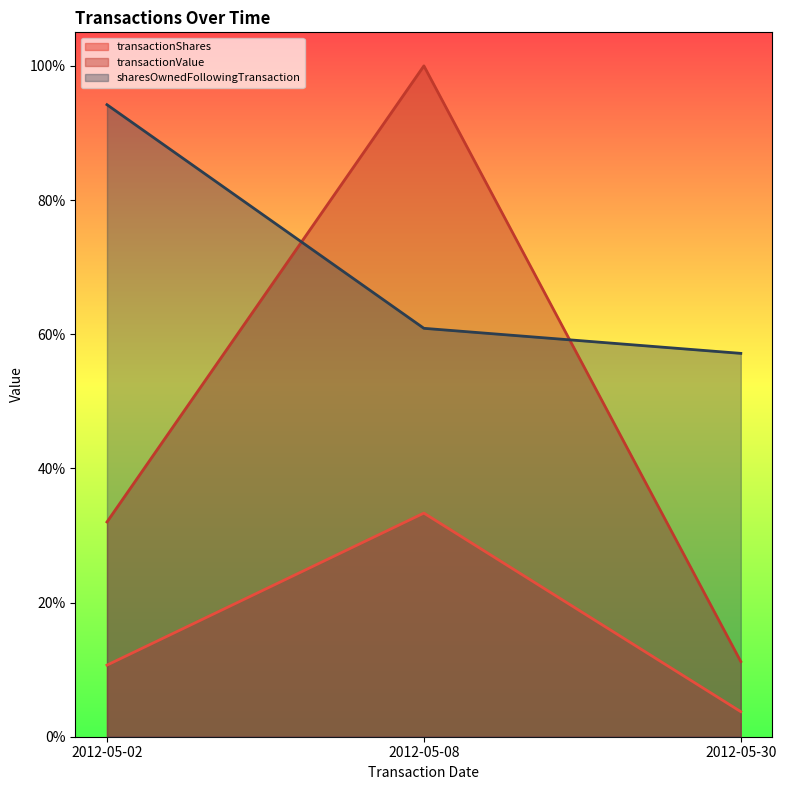

True or false: transactionShares has a value of 0.3 at 2012-05-08.

True